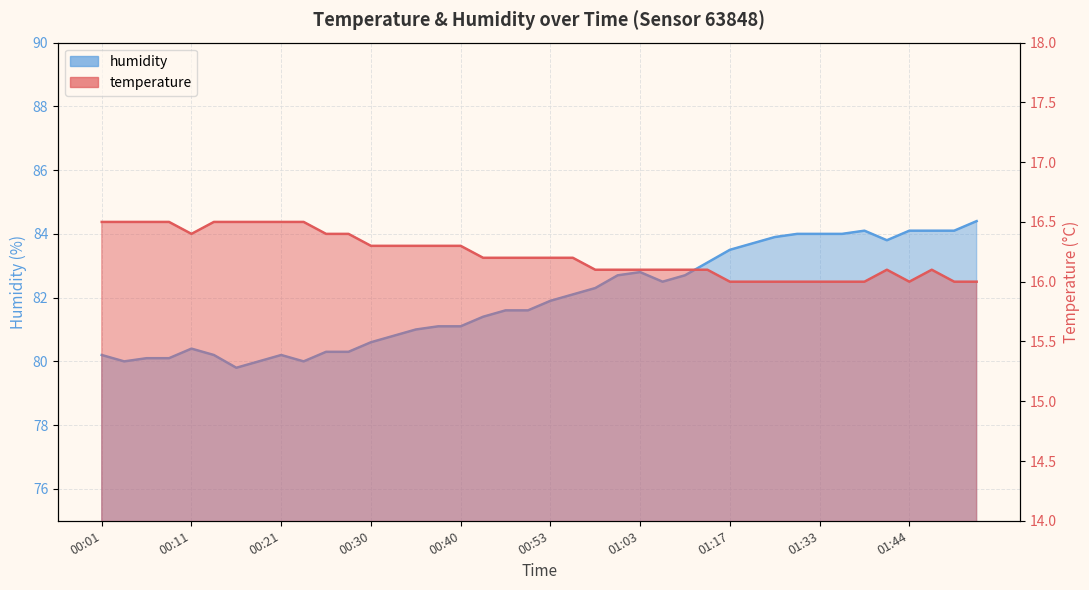

Where does the humidity series first go above 81?

00:38